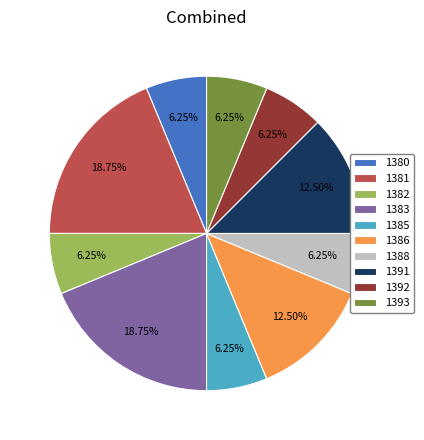

How many segments does this pie chart have?

10